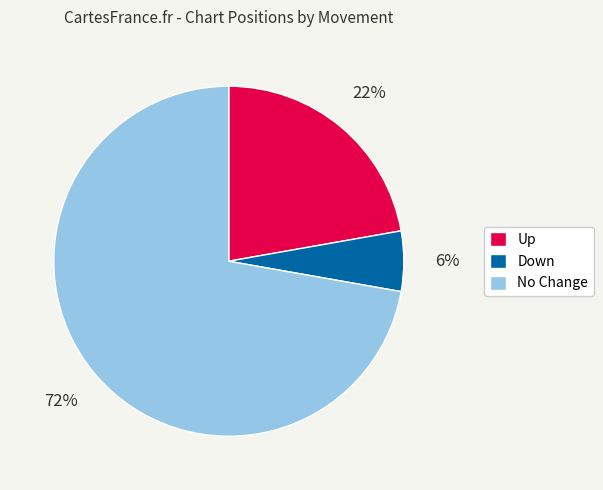

To the nearest percent, what is the combined percentage of Down and No Change?

78%